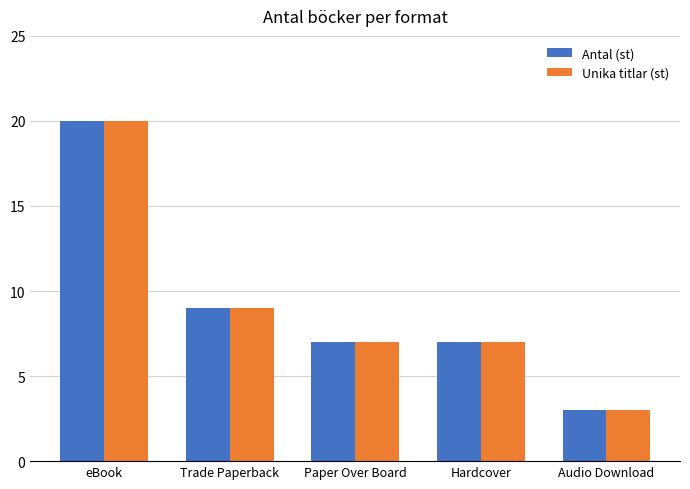

Which category has the lowest value in the Antal (st) series?

Audio Download